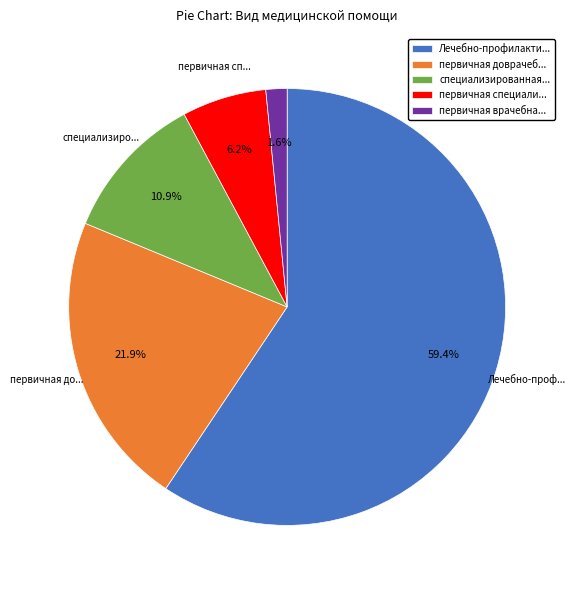

Count the number of slices in the pie.

5